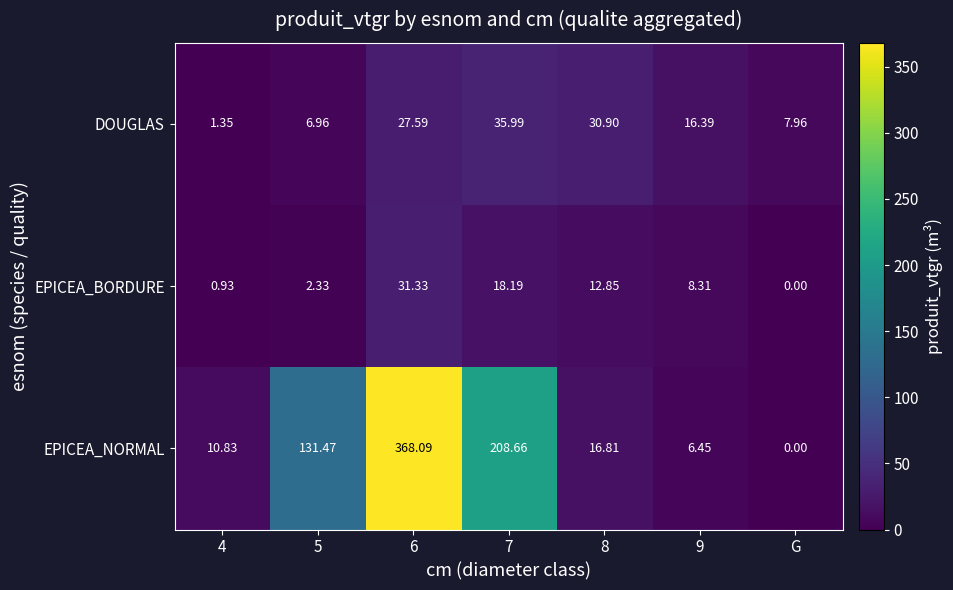

At 6, list the series in order from smallest to largest.

DOUGLAS, EPICEA_BORDURE, EPICEA_NORMAL